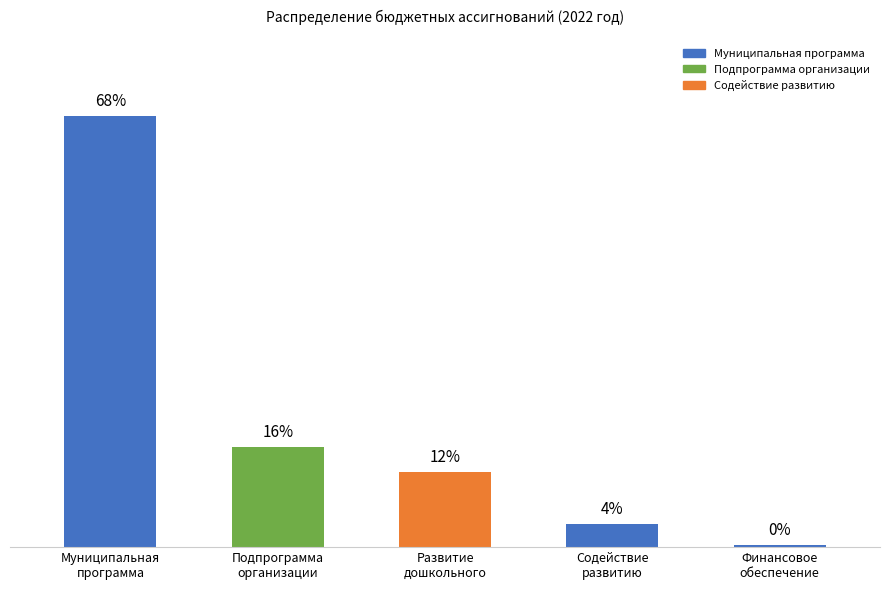

What is the label of the 3rd bar from the right?

Развитие
дошкольного